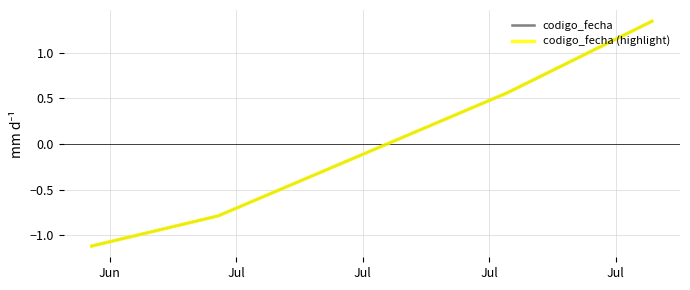

Does the chart have visible grid lines?

Yes